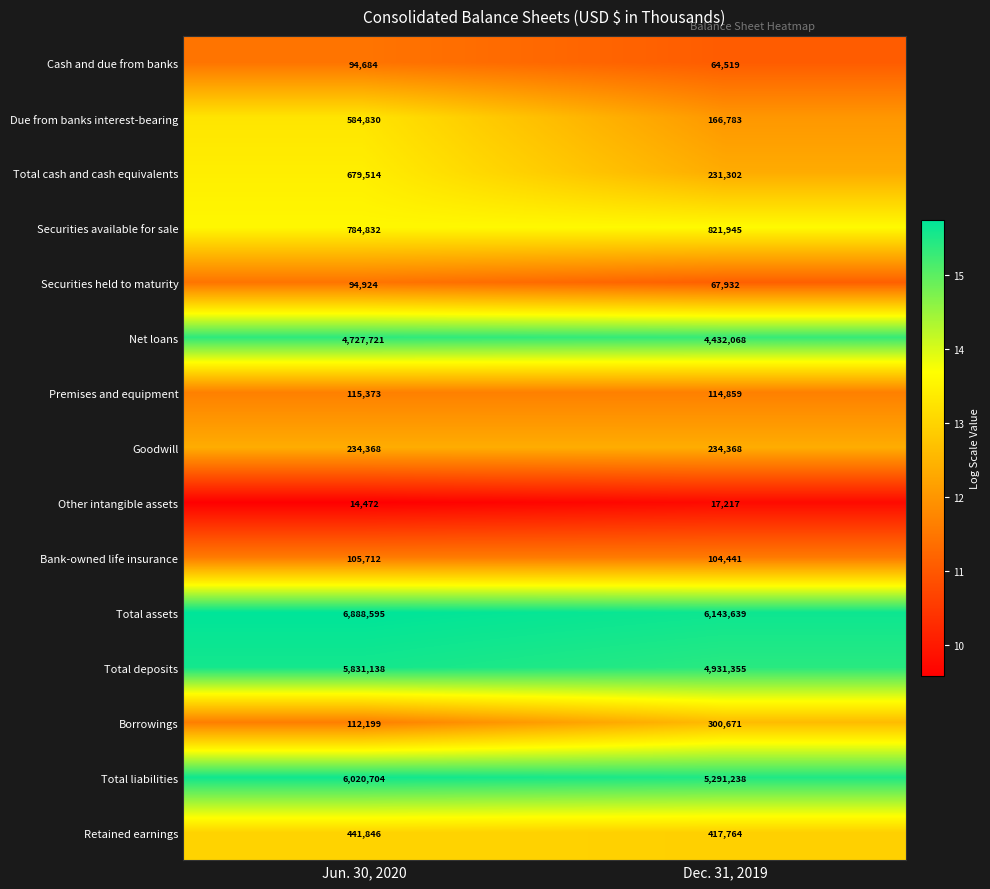

The Other intangible assets series shows 22603 at Jun. 30, 2020. True or false?

False